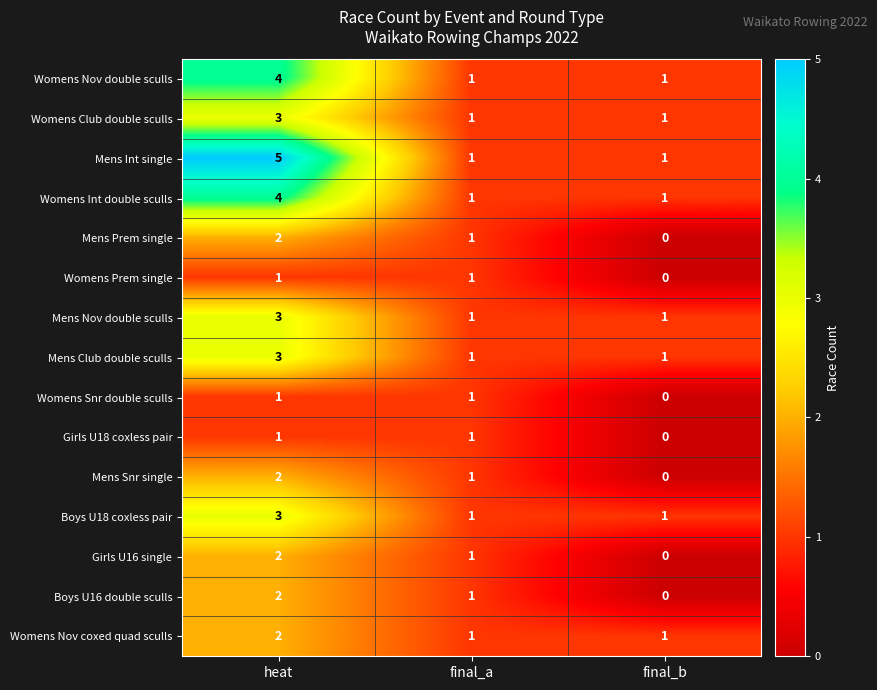

Which series changed the most between heat and final_a?

Mens Int single